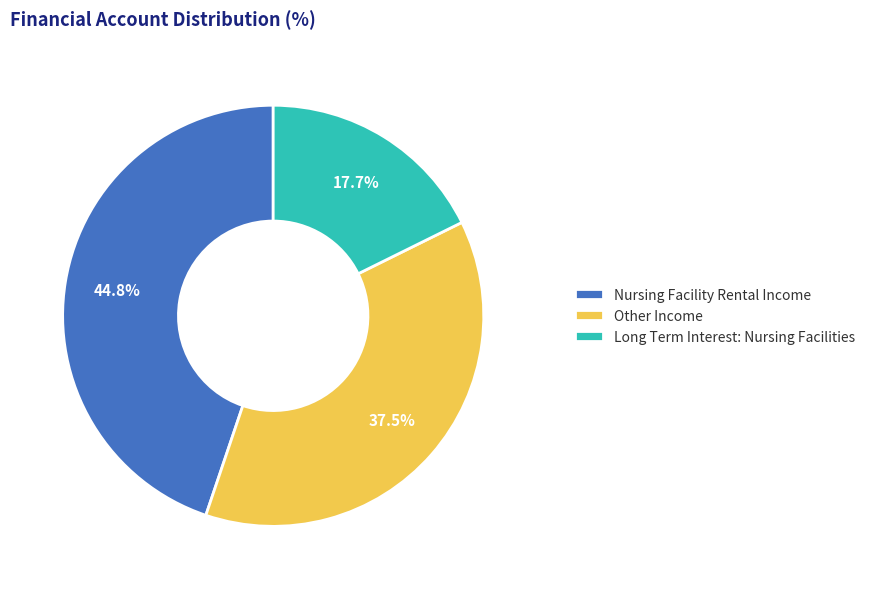

How many slices are in this pie chart?

3